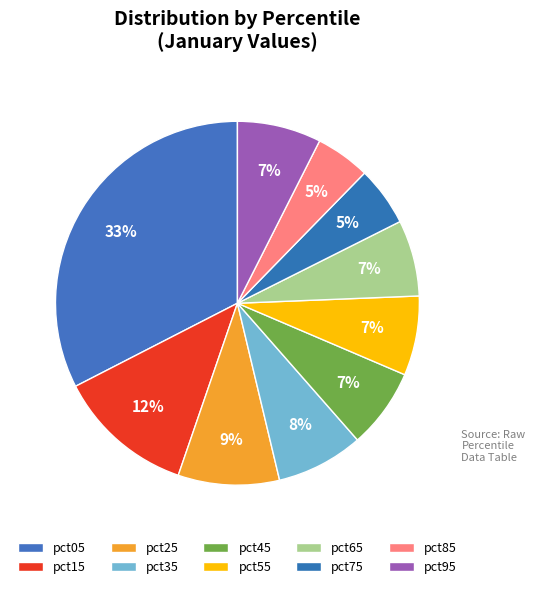

Rank the categories by value from lowest to highest.

pct85, pct75, pct65, pct55, pct45, pct95, pct35, pct25, pct15, pct05